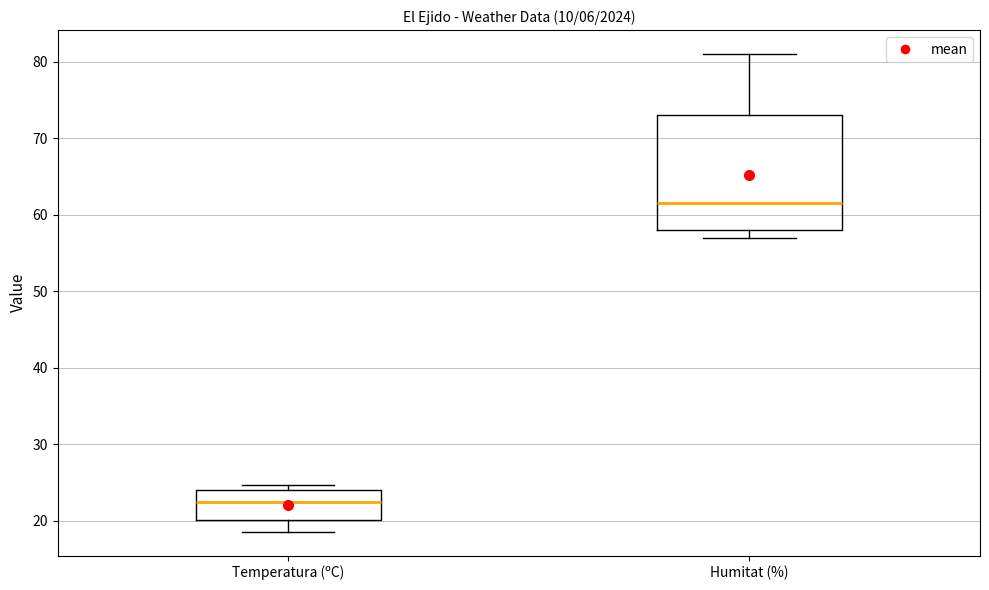

Comparing the boxes themselves (not the whiskers), which one is the tallest?

Humitat (%)